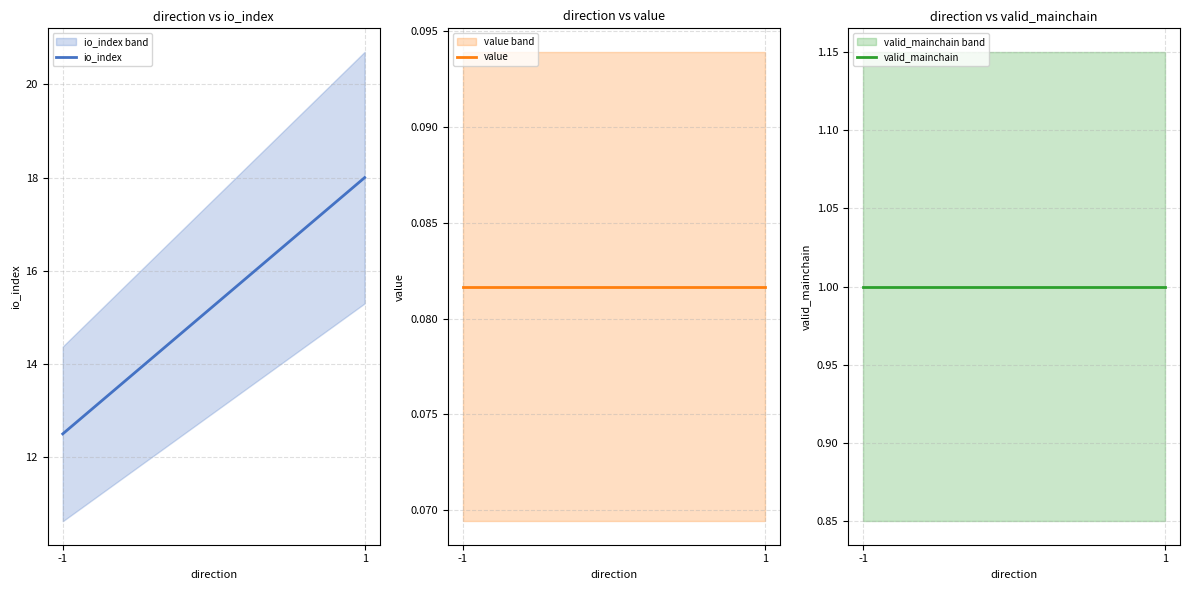

Which series changed the most between 1 and 1?

io_index